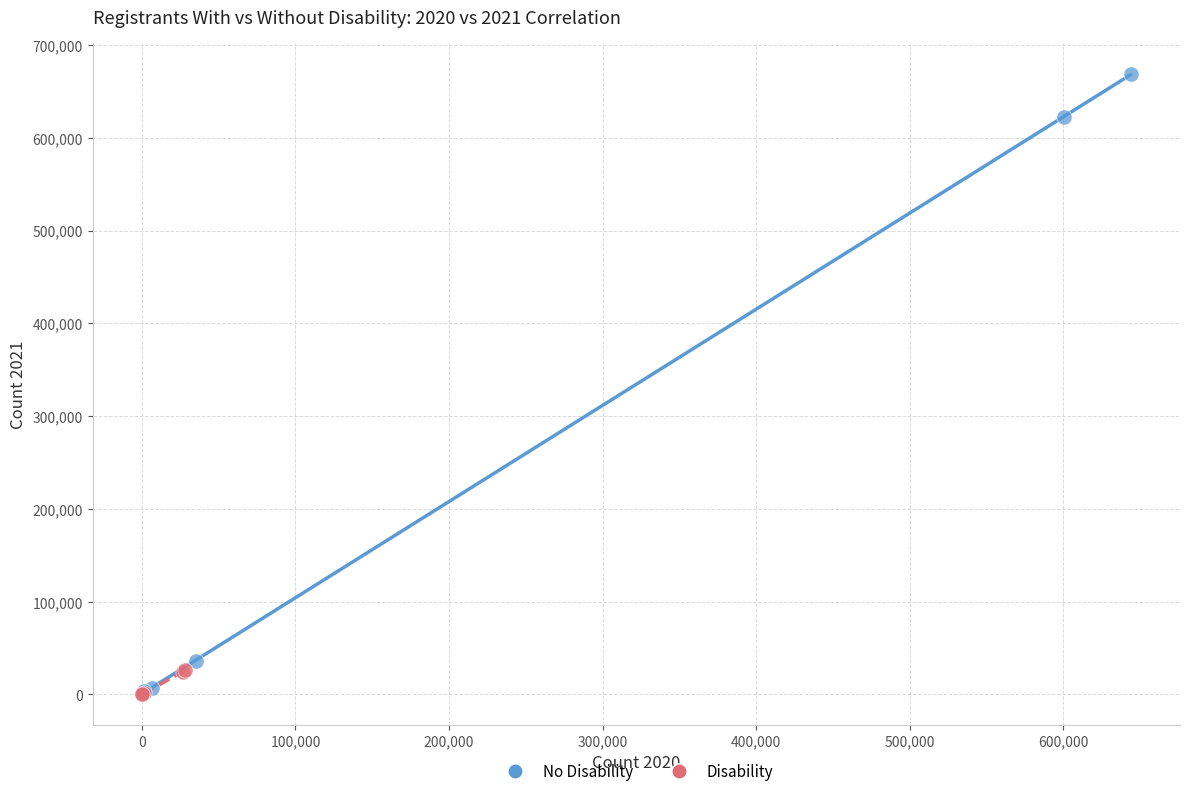

Which series has the widest spread of Y values?

No Disability